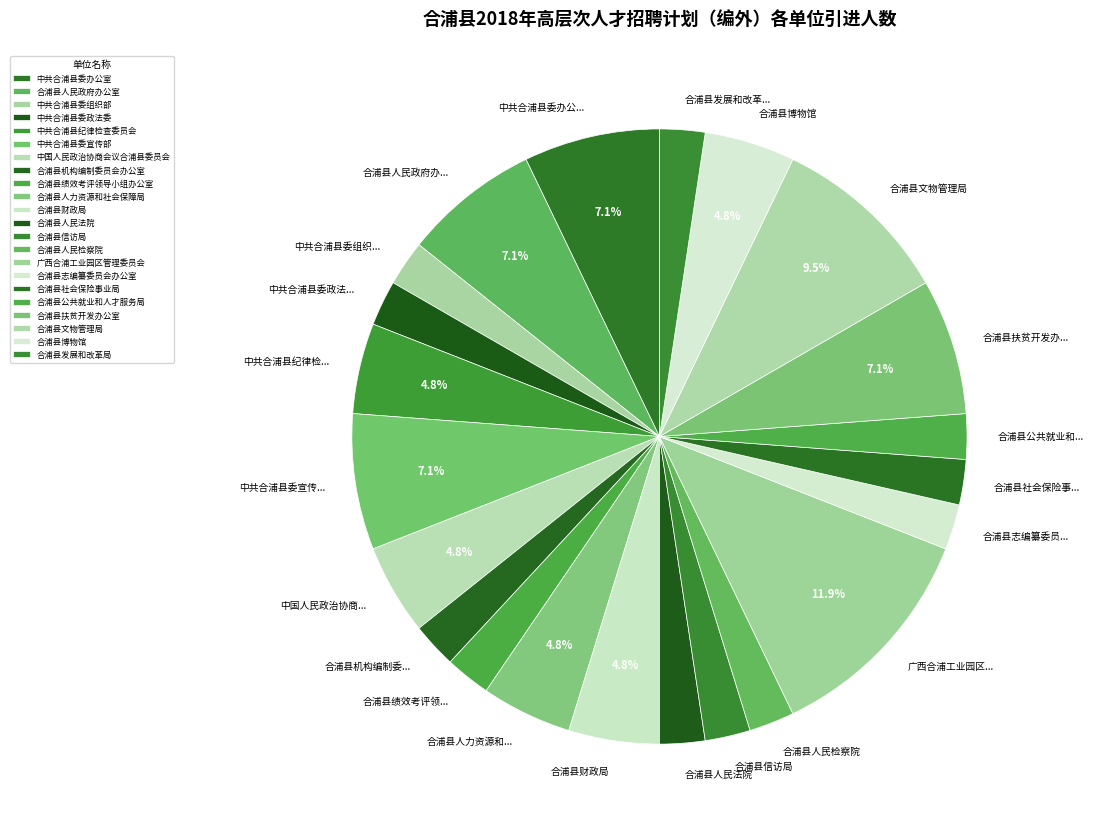

Does 中国人民政治协商会议合浦县委员会 account for over 50% of the chart?

No